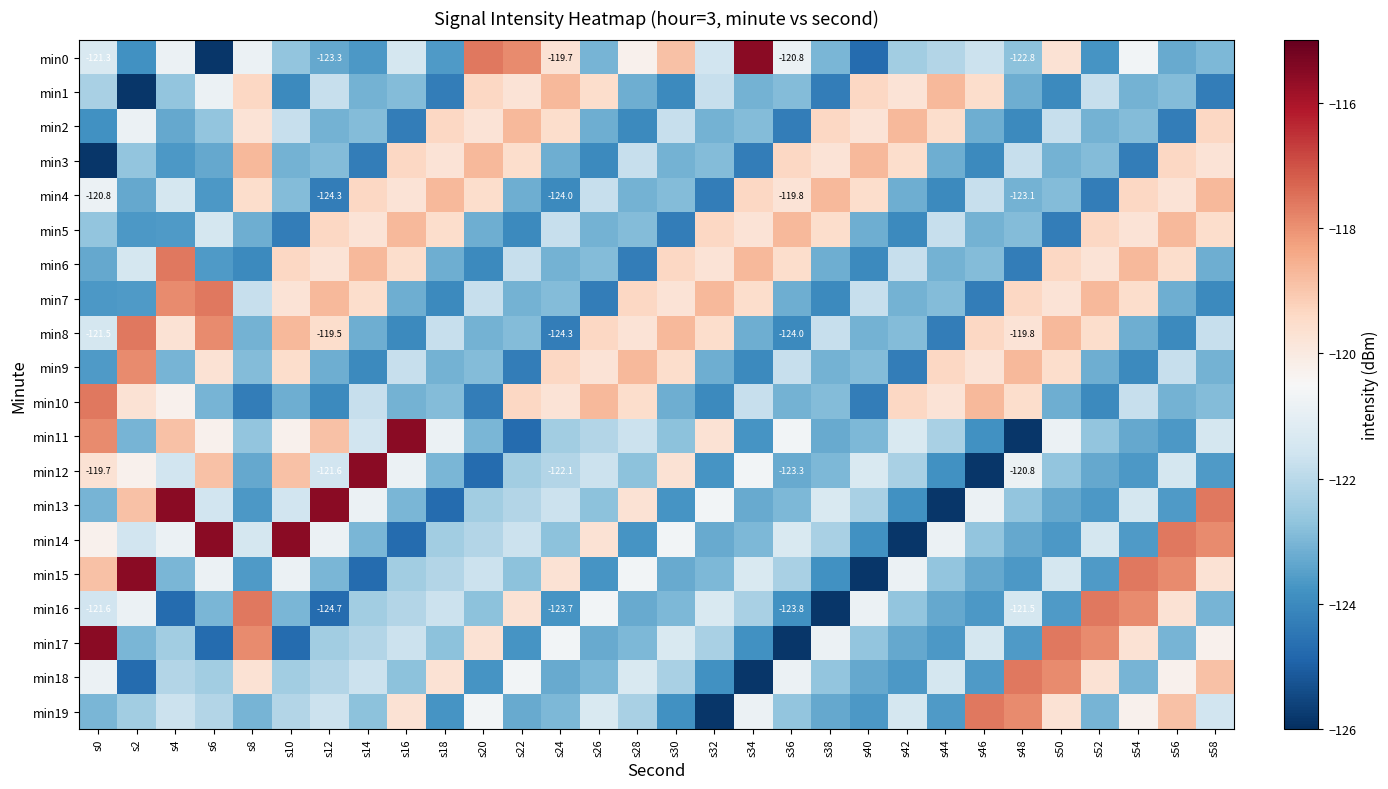

At s56, list the series in order from smallest to largest.

min2, min8, min11, min13, min0, min7, min10, min17, min1, min9, min12, min18, min4, min16, min6, min3, min19, min5, min15, min14